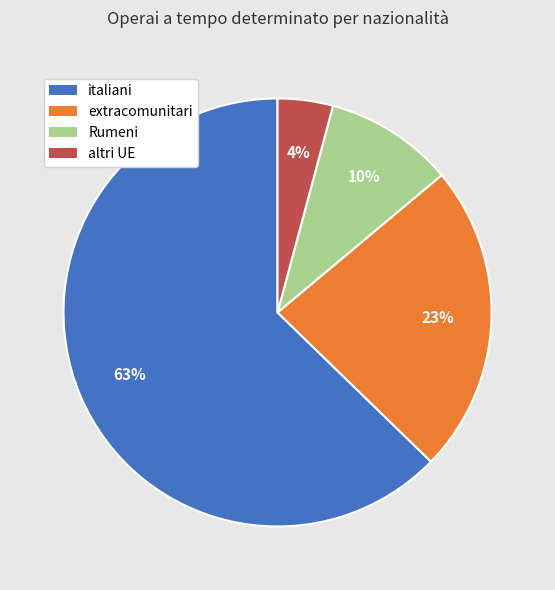

Which category has the smallest portion of the pie?

altri UE